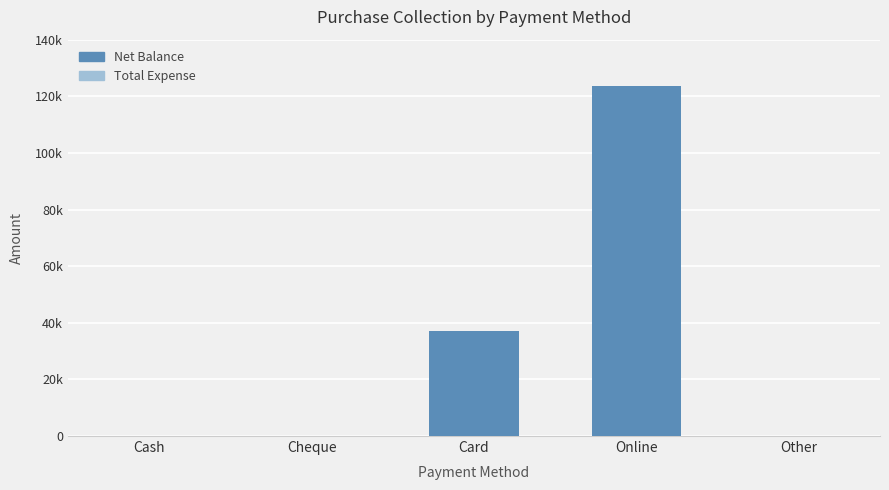

What is the maximum value shown in the chart?

123600